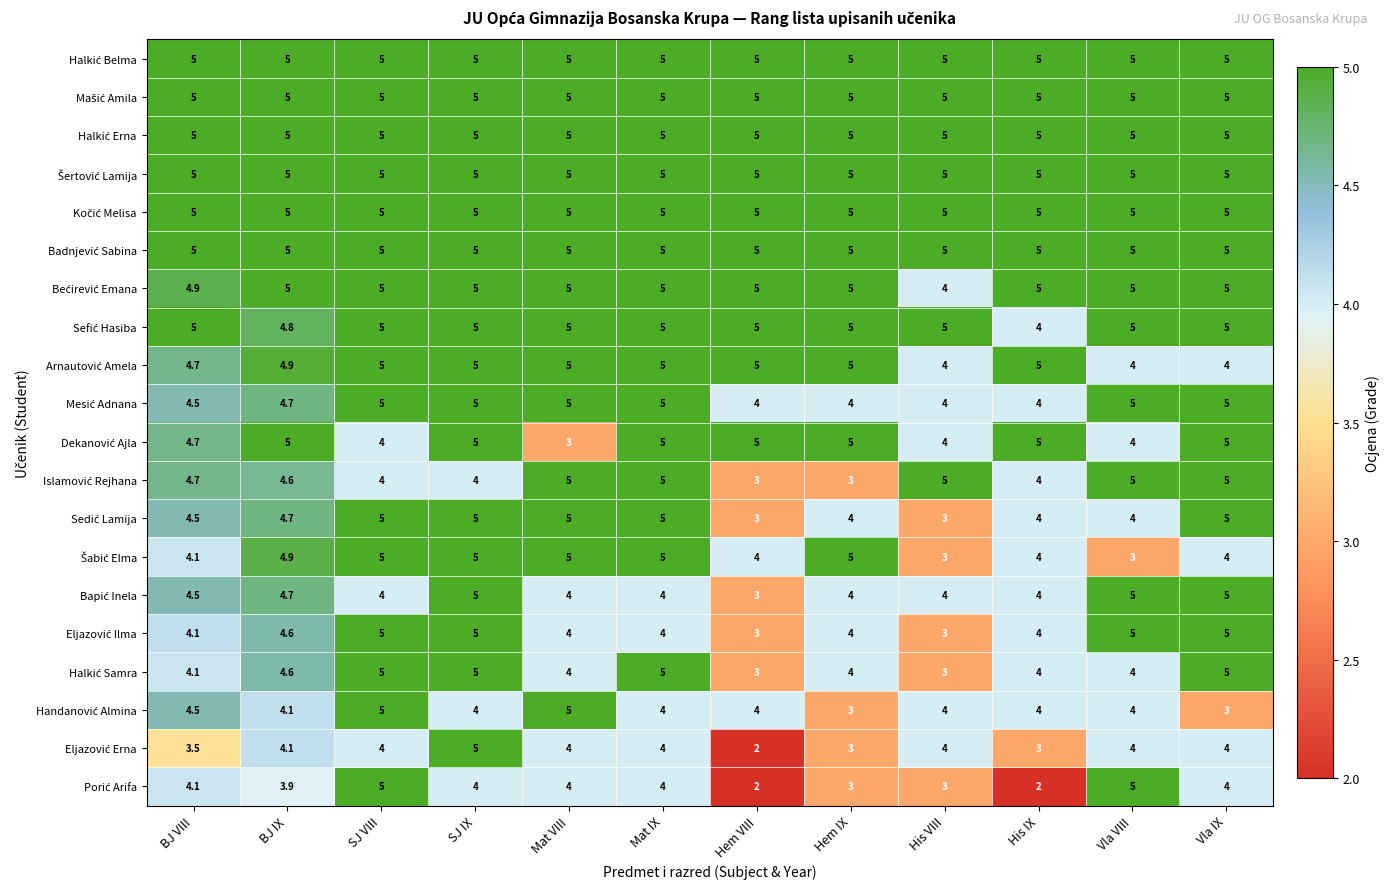

Count the number of categories in the chart.

12